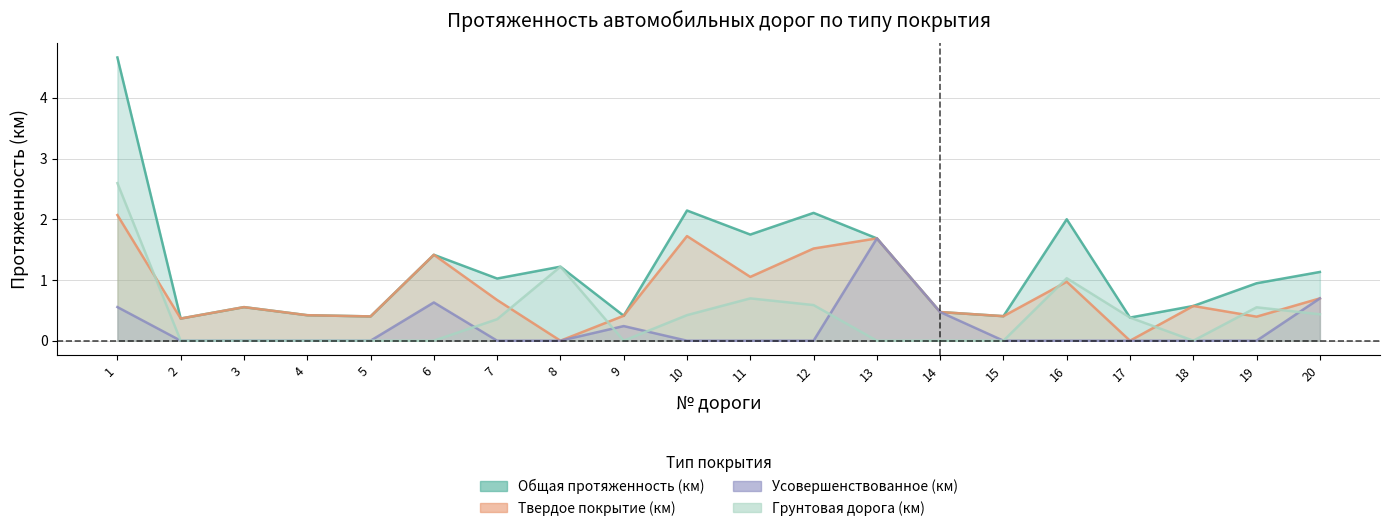

What value does the Общая протяженность (км) series have at 17?

0.4